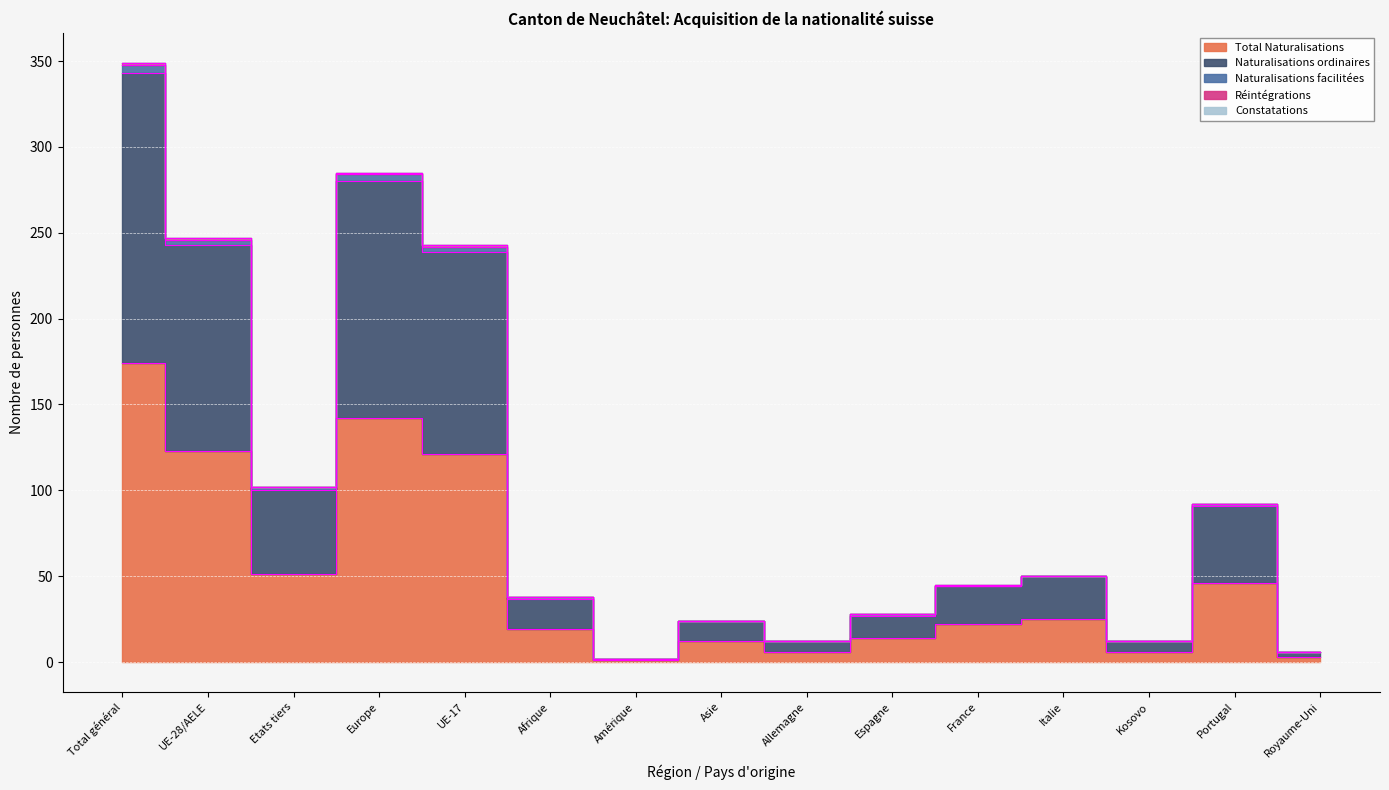

Is it true that Constatations equals 0 at Asie?

True